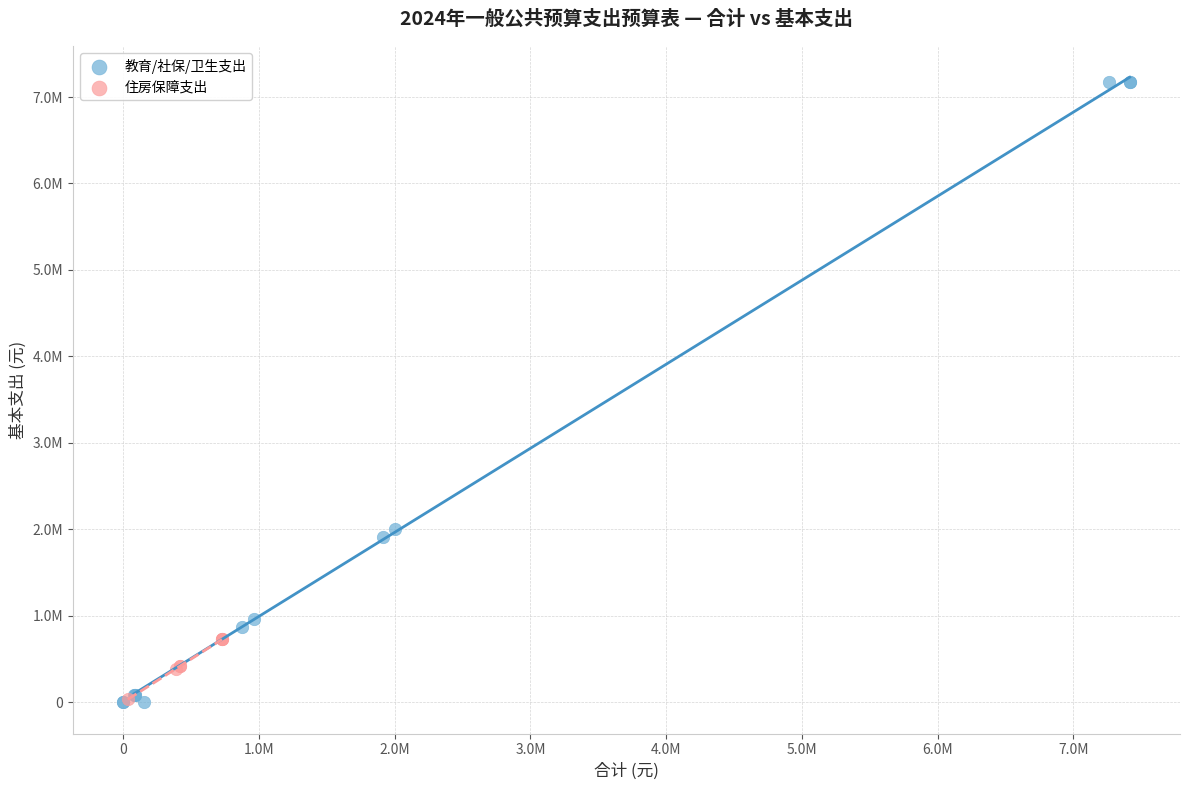

Which series contains the highest Y value?

教育/社保/卫生支出